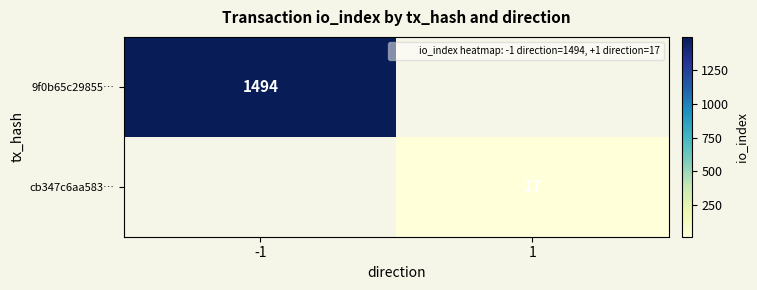

At which label does 9f0b65c29855… reach its peak?

-1